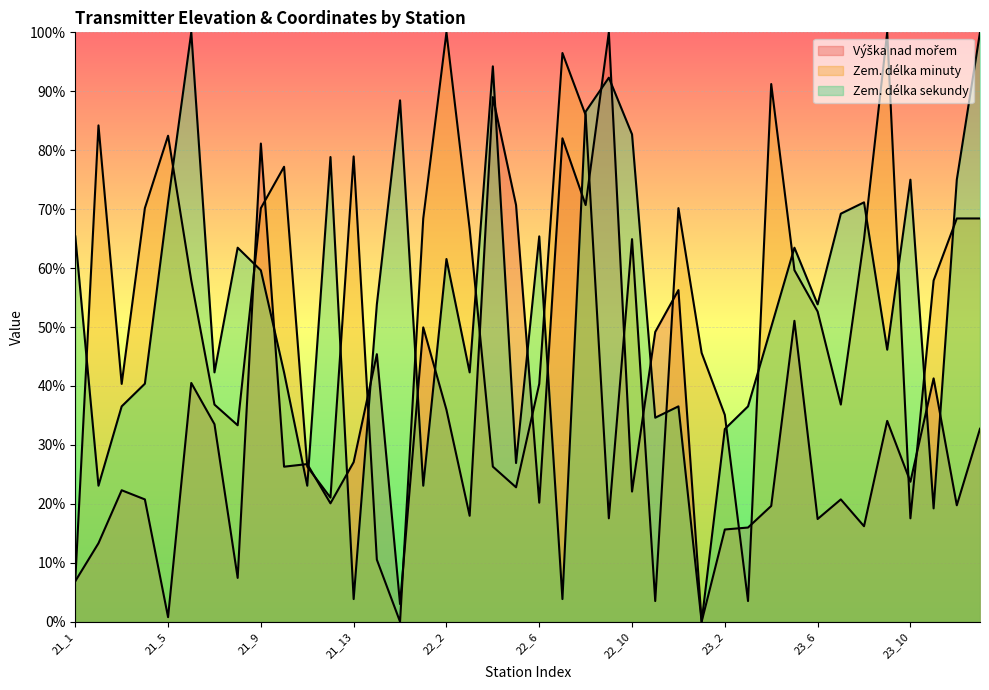

Reading right to left, list all the values displayed in this chart.

Výška nad mořem: 24_1=32.7	23_12=19.8	23_11=41.3	23_10=23.8	23_9=34.1	23_8=16.2	23_7=20.8	23_6=17.4	23_5=51.1	23_4=19.6	23_3=16.0	23_2=15.6	23_1=0.0	22_12=56.3	22_11=49.2	22_10=22.1	22_9=100.0	22_8=70.7	22_7=82.0	22_6=20.2	22_5=70.7	22_4=89.0	22_3=18.0	22_2=36.0	22_1=49.9	21_15=3.0	21_14=45.4	21_13=27.1	21_12=20.1	21_11=26.7	21_10=26.3	21_9=81.1	21_8=7.4	21_7=33.5	21_6=40.5	21_5=0.8	21_4=20.8	21_3=22.3	21_2=13.3	21_1=6.9
Zem. délka minuty: 24_1=68.4	23_12=68.4	23_11=57.9	23_10=17.5	23_9=100.0	23_8=64.9	23_7=36.8	23_6=52.6	23_5=59.6	23_4=91.2	23_3=3.5	23_2=35.1	23_1=45.6	22_12=70.2	22_11=3.5	22_10=64.9	22_9=17.5	22_8=86.0	22_7=96.5	22_6=40.4	22_5=22.8	22_4=26.3	22_3=66.7	22_2=100.0	22_1=68.4	21_15=0.0	21_14=10.5	21_13=78.9	21_12=21.1	21_11=26.3	21_10=77.2	21_9=70.2	21_8=33.3	21_7=36.8	21_6=57.9	21_5=82.5	21_4=70.2	21_3=40.4	21_2=84.2	21_1=7.0
Zem. délka sekundy: 24_1=100.0	23_12=75.0	23_11=19.2	23_10=75.0	23_9=46.2	23_8=71.2	23_7=69.2	23_6=53.8	23_5=63.5	23_4=50.0	23_3=36.5	23_2=32.7	23_1=0.0	22_12=36.5	22_11=34.6	22_10=82.7	22_9=92.3	22_8=86.5	22_7=3.8	22_6=65.4	22_5=26.9	22_4=94.2	22_3=42.3	22_2=61.5	22_1=23.1	21_15=88.5	21_14=53.8	21_13=3.8	21_12=78.8	21_11=23.1	21_10=42.3	21_9=59.6	21_8=63.5	21_7=42.3	21_6=100.0	21_5=71.2	21_4=40.4	21_3=36.5	21_2=23.1	21_1=65.4